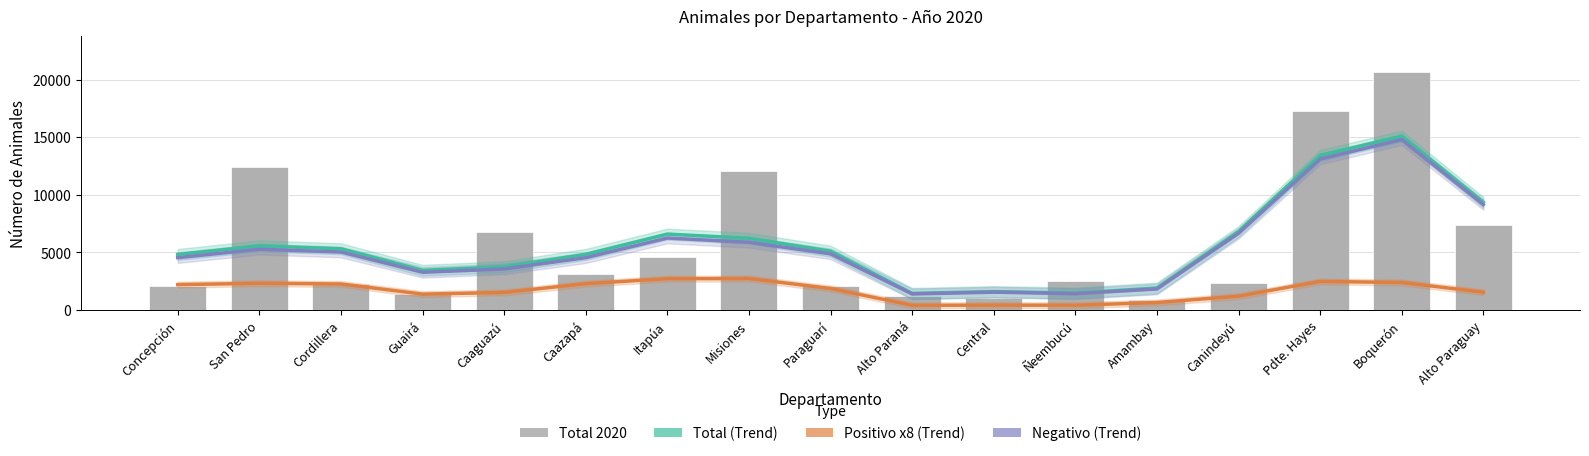

At how many categories does at least one series exceed 2912?

13